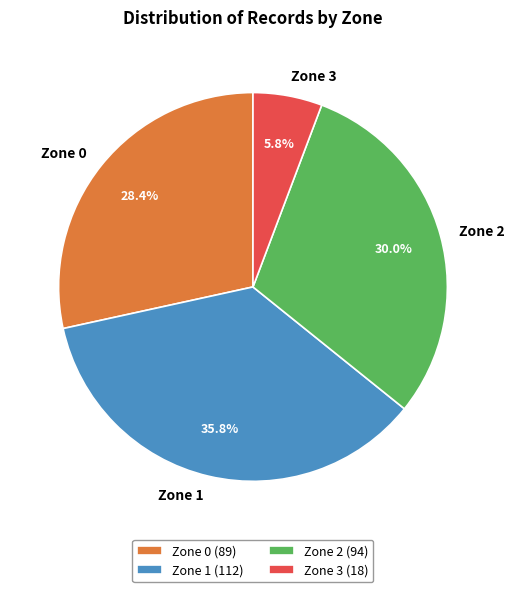

To the nearest percent, what is the difference between the Zone 2 and Zone 0 slice percentages?

2%